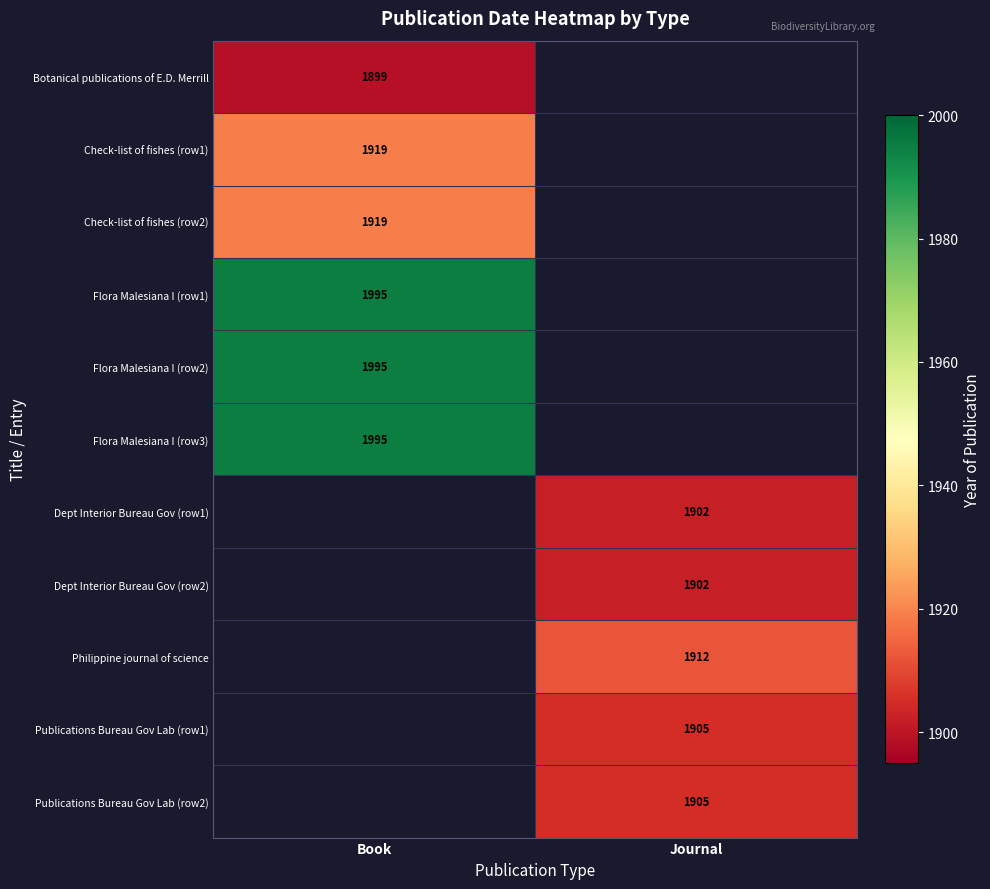

Is it true that Publications Bureau Gov Lab (row1) equals 1905 at Journal?

True